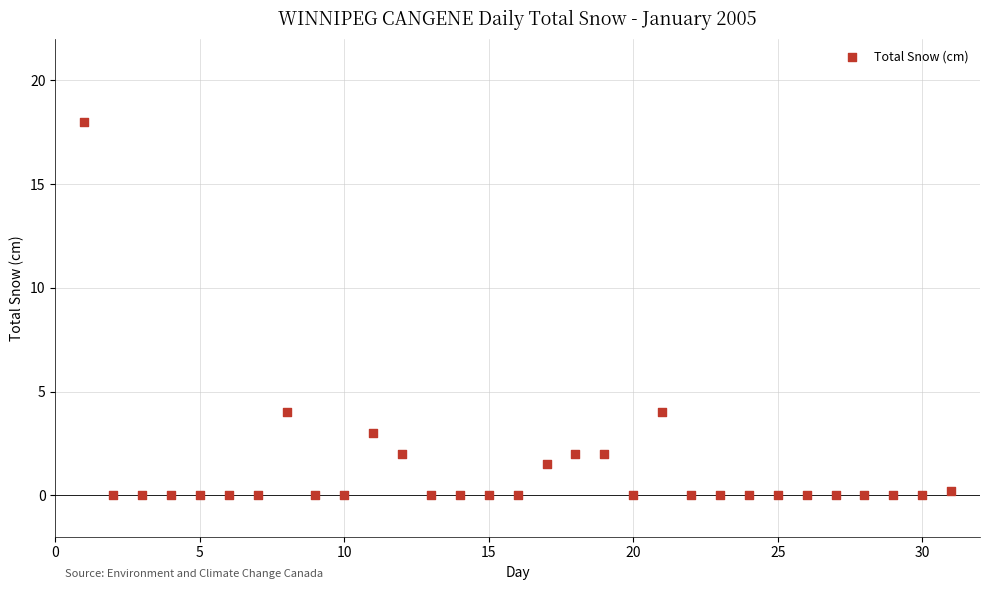

What is the range of X values (max minus min)?

30.0